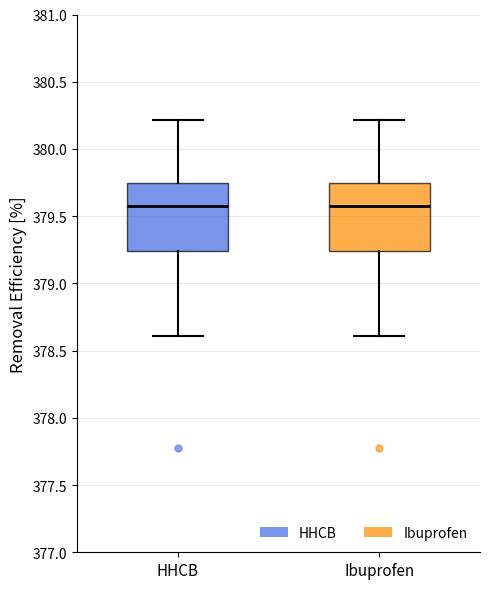

Reading left to right, transcribe this box plot: for each box, give where its median line is, the range the box spans, and where its two whiskers end, as read against the y-axis. The values are not printed on the chart, so give them approximately, as read against the axis.

HHCB: median 379.60, box 379.25 to 379.75, whiskers 378.60 to 380.20
Ibuprofen: median 379.60, box 379.25 to 379.75, whiskers 378.60 to 380.20